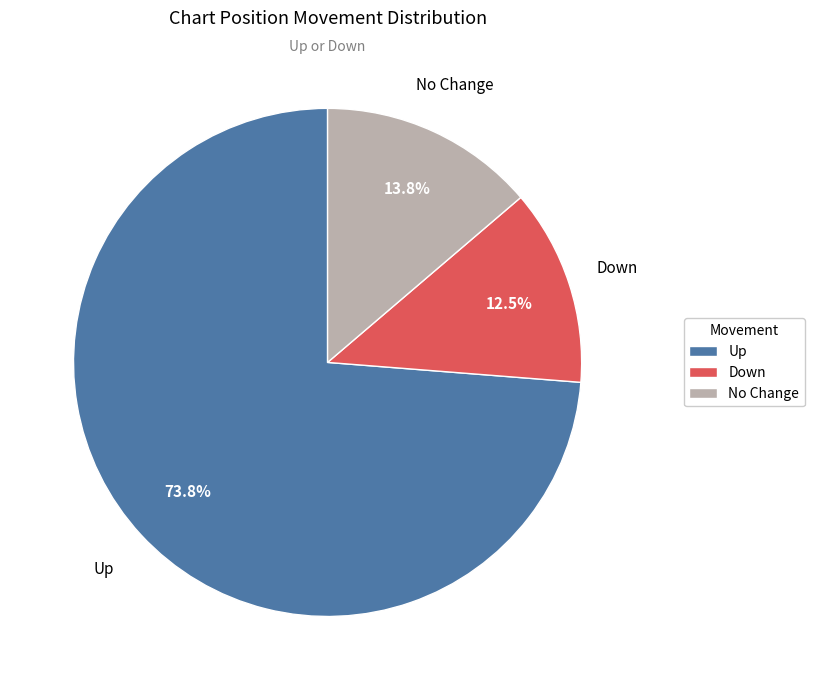

What portion of the pie excludes Down?

87.5%